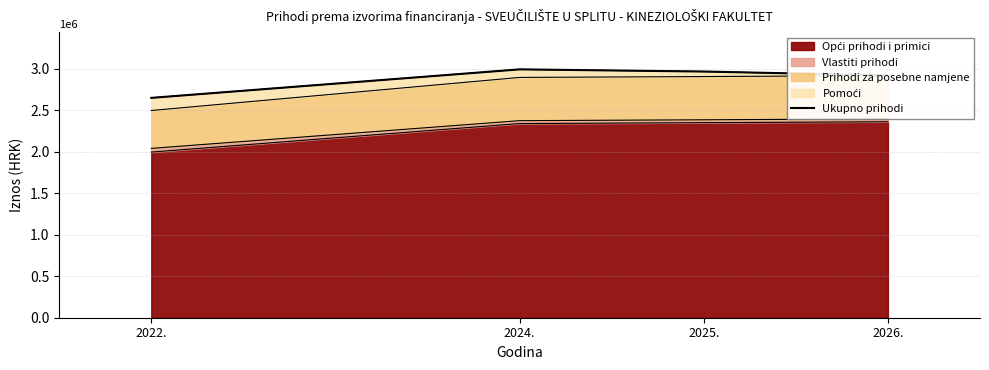

Count the number of categories in the chart.

4